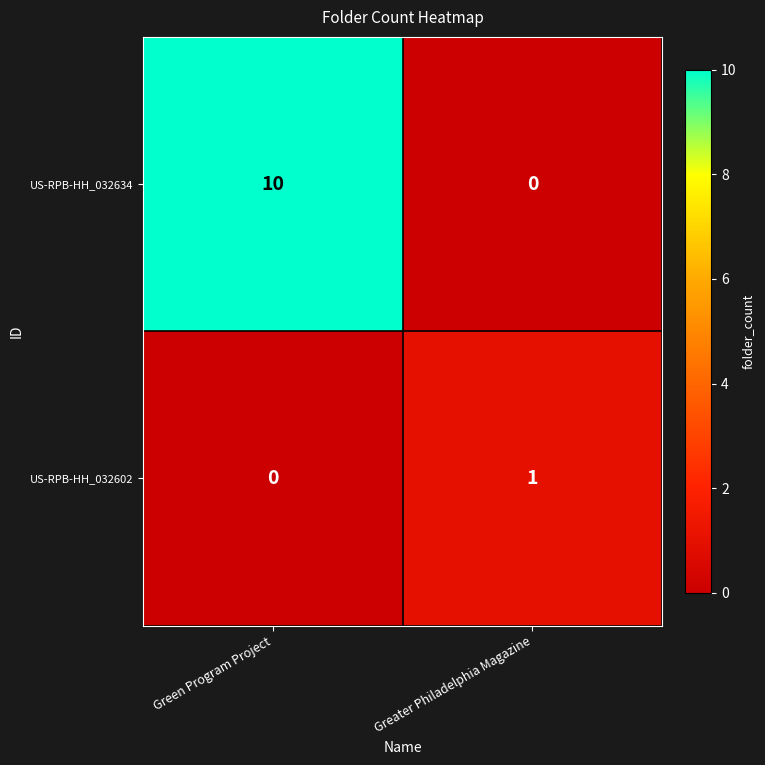

Reading left to right, extract all data points from this chart.

US-RPB-HH_032634: Green Program Project=10	Greater Philadelphia Magazine=0
US-RPB-HH_032602: Green Program Project=0	Greater Philadelphia Magazine=1